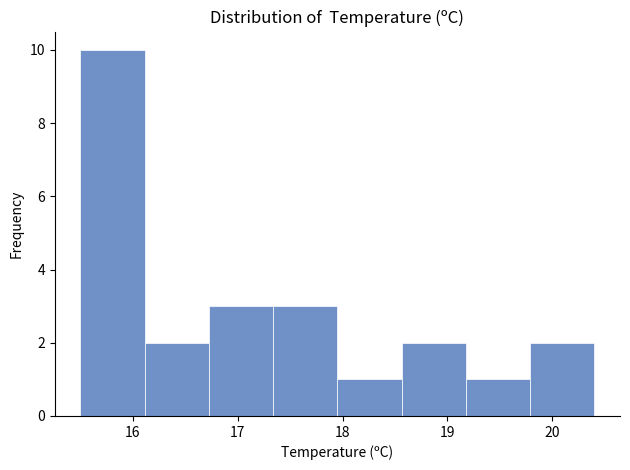

Reading left to right, transcribe this chart: for each bar, give the range it covers on the x-axis and its height. Neither the bar edges nor the heights are printed on the chart, so give them approximately, as read against the axes.

15.5 to 16.1: 10
16.1 to 16.7: 2
16.7 to 17.3: 3
17.3 to 18.0: 3
18.0 to 18.6: 1
18.6 to 19.2: 2
19.2 to 19.8: 1
19.8 to 20.4: 2